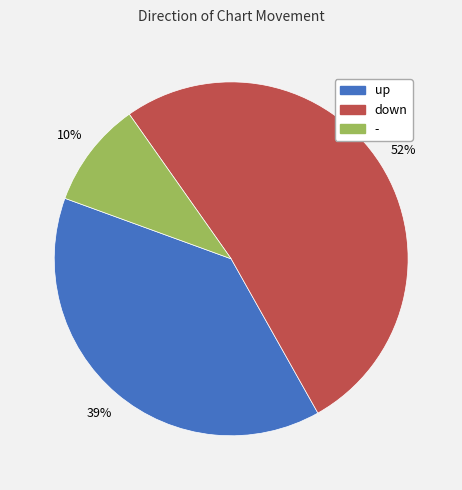

Is it true that up is 27% of the pie?

False